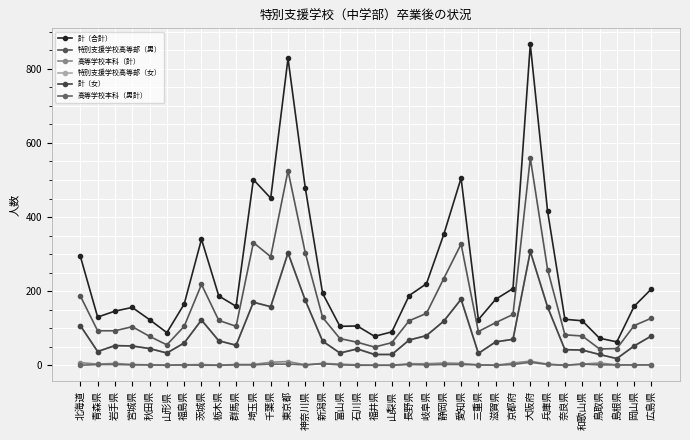

The value of 計（女） at 千葉県 is 158. True or false?

True